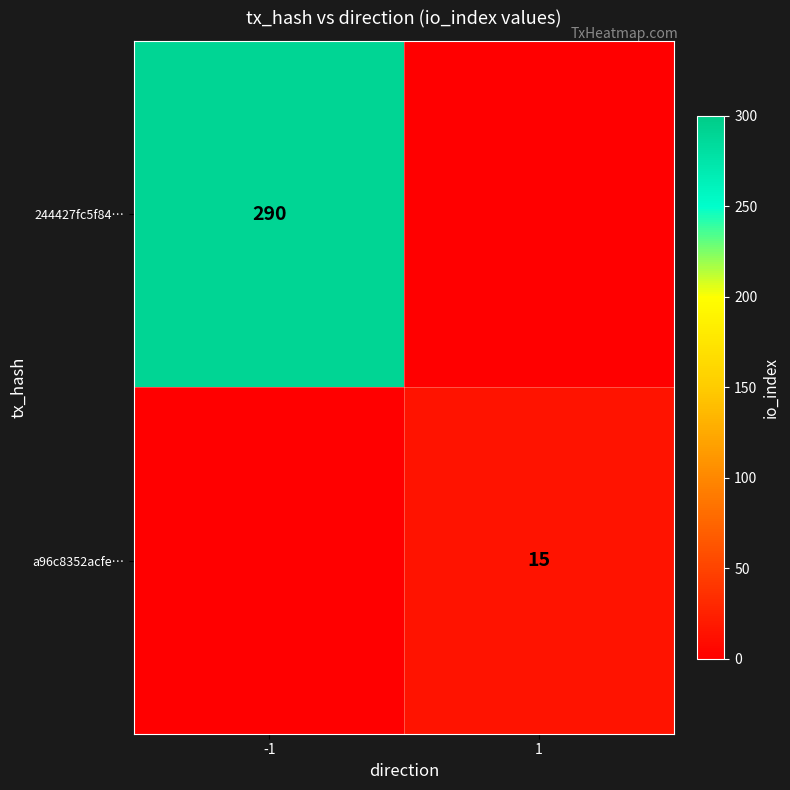

The value of 244427fc5f84… at -1 is 412. True or false?

False